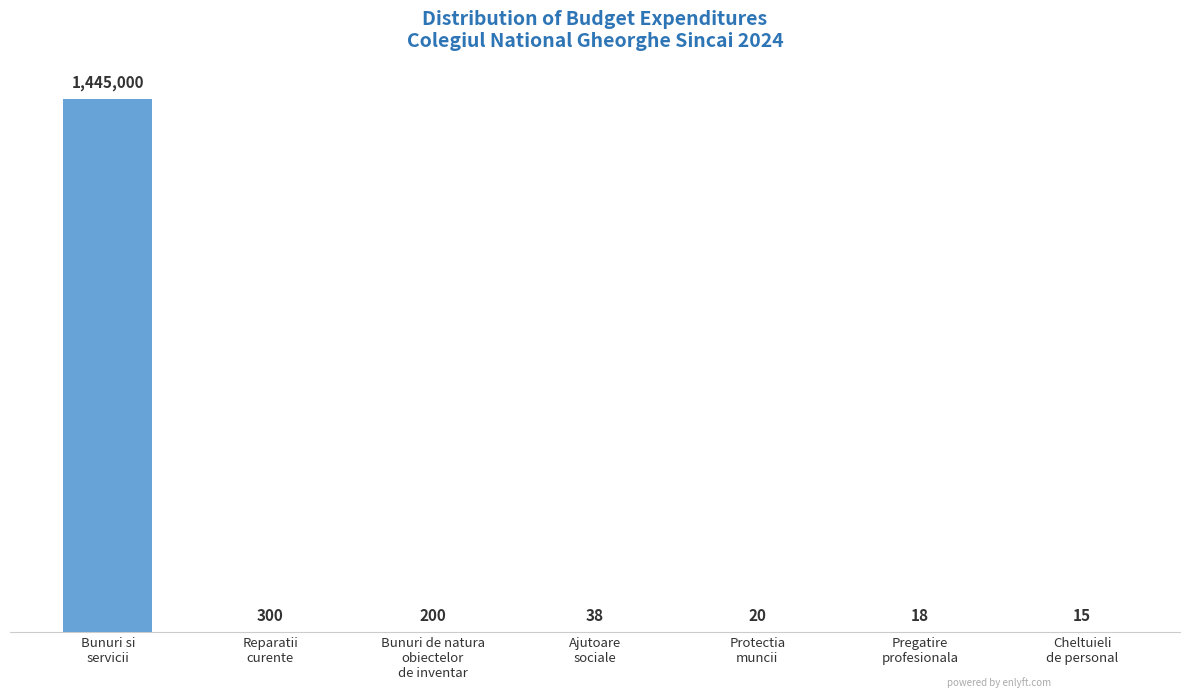

How many series are shown in this chart?

1